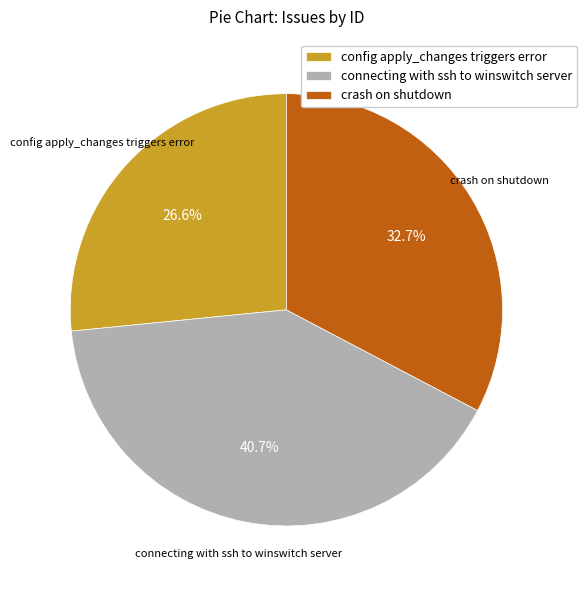

How many segments does this pie chart have?

3